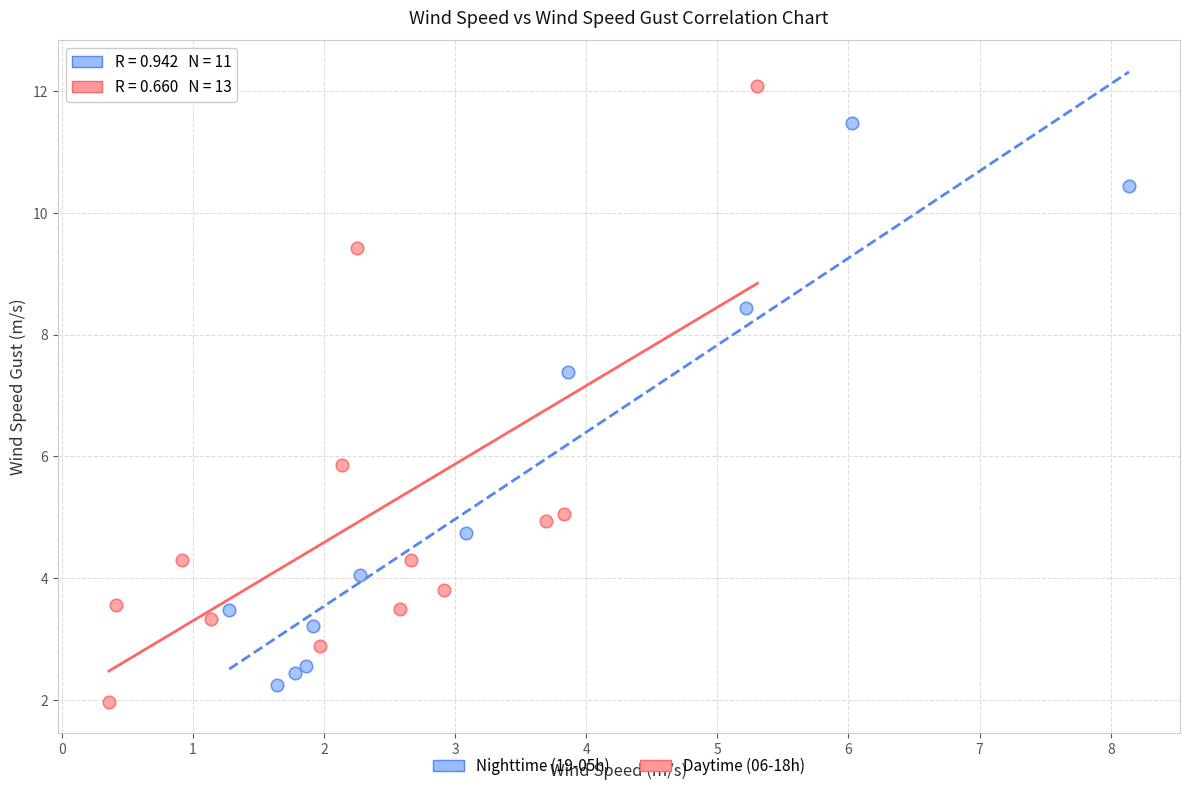

What are all the series names shown in the legend?

Nighttime (19-05h), Daytime (06-18h)